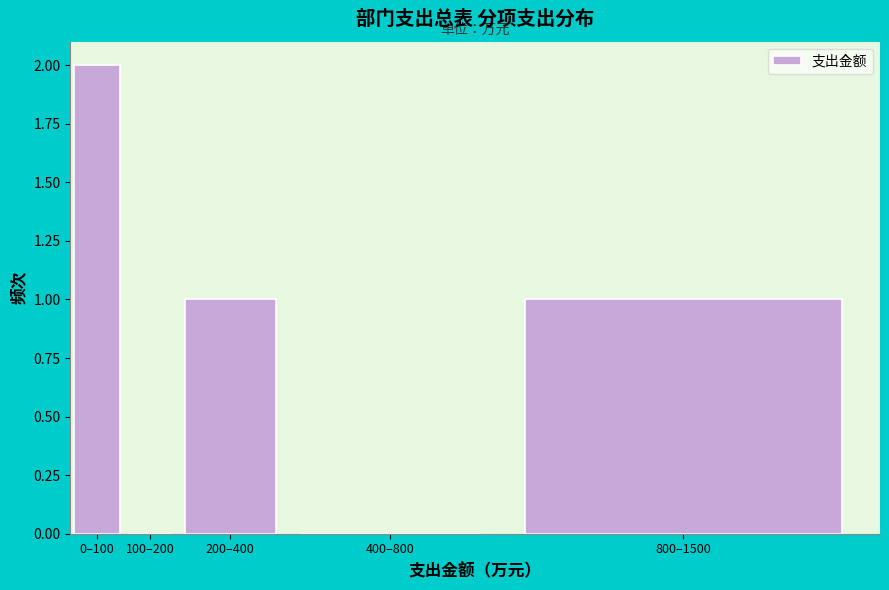

Reading right to left, list all the values displayed in this chart.

800–1500=1	400–800=0	200–400=1	100–200=0	0–100=2